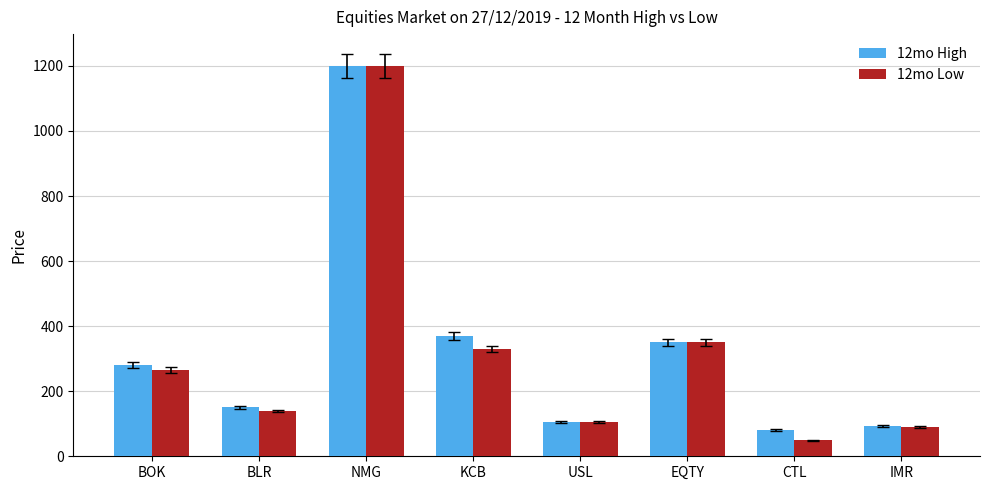

Which series has the widest spread of values?

12mo Low